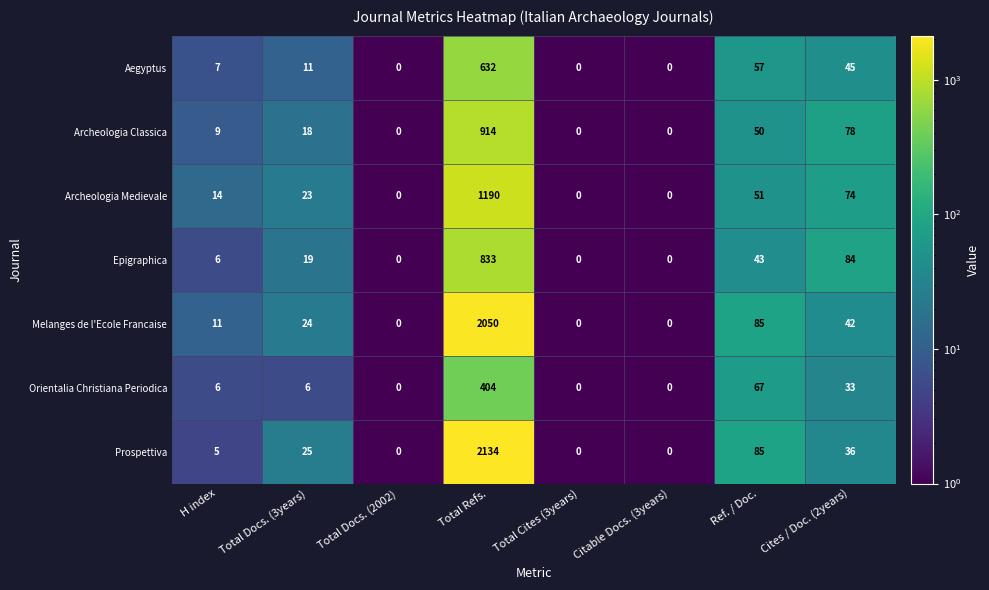

What is the difference between the highest and lowest values at Cites / Doc. (2years)?

51